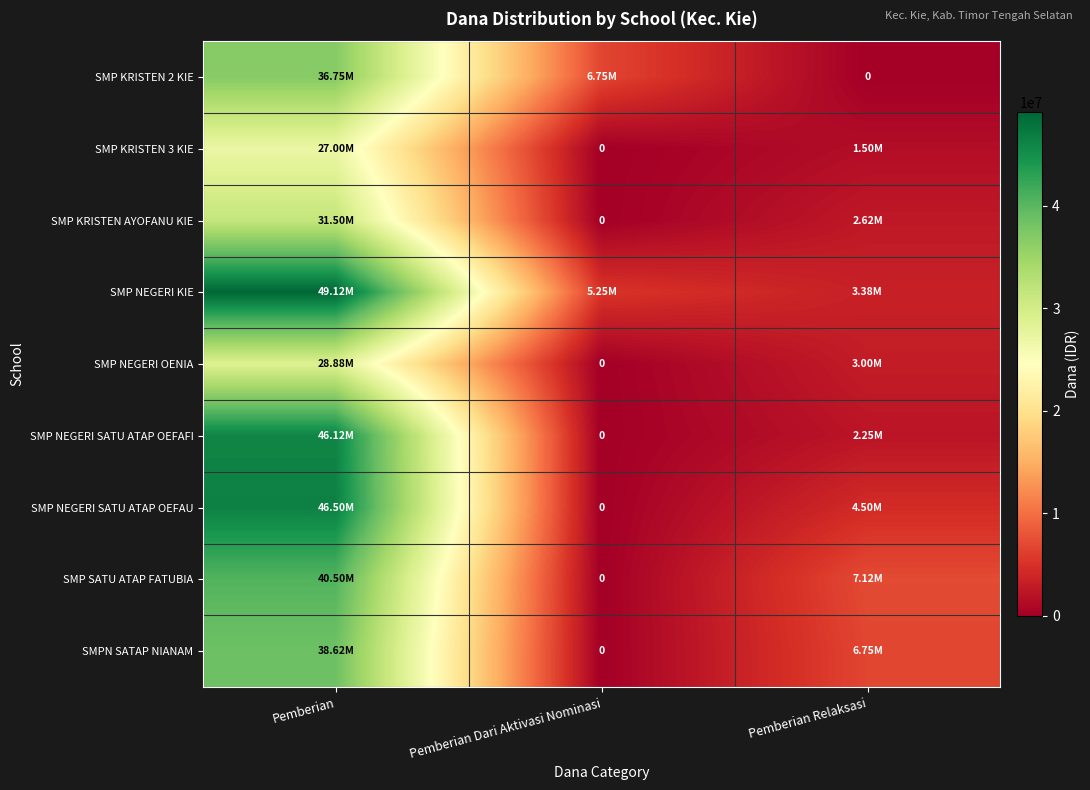

What is the minimum value for SMP NEGERI KIE?

3375000